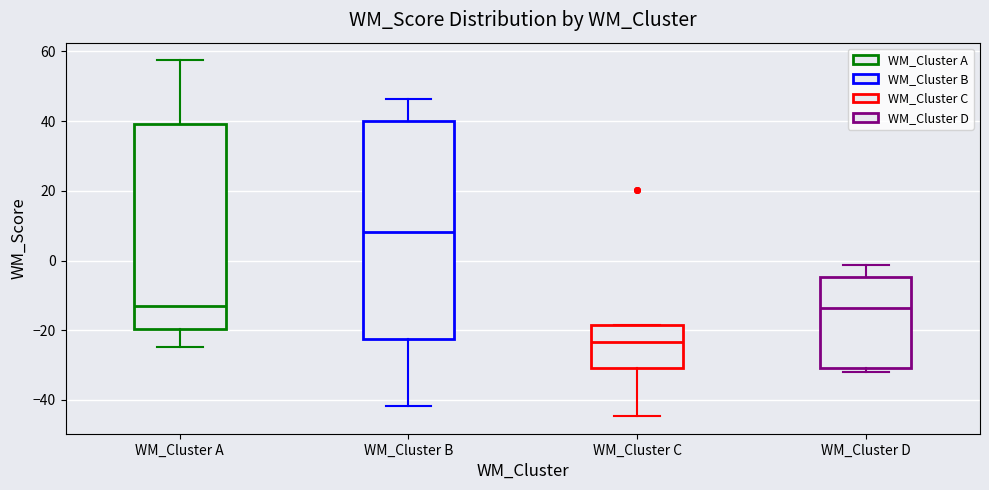

Reading left to right, read every box against the y-axis: the position of its median line, the range the box covers, and the ends of its whiskers. The values are not printed on the chart, so give them approximately, as read against the axis.

WM_Cluster A: median -12, box -20 to 40, whiskers -24 to 58
WM_Cluster B: median 8, box -22 to 40, whiskers -42 to 46
WM_Cluster C: median -24, box -30 to -18, whiskers -44 to -18
WM_Cluster D: median -14, box -30 to -4, whiskers -32 to -2